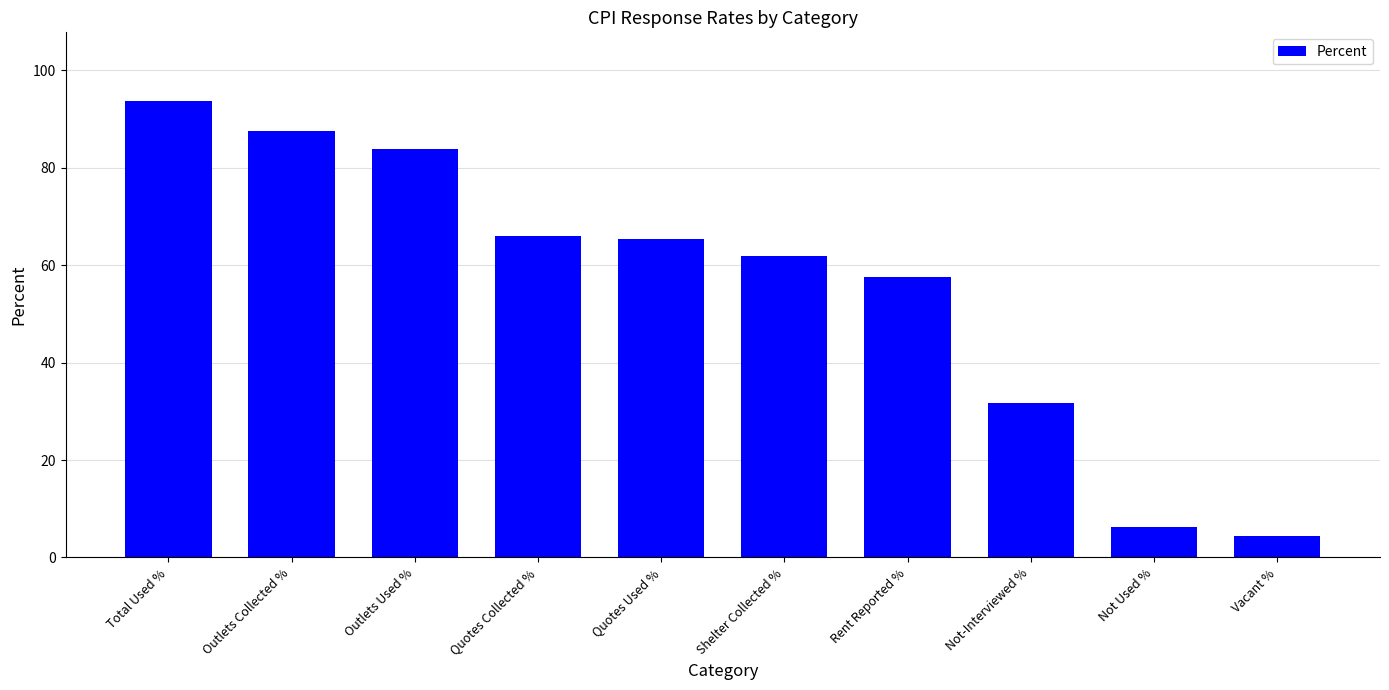

At which label does the data first exceed 65?

Total Used %